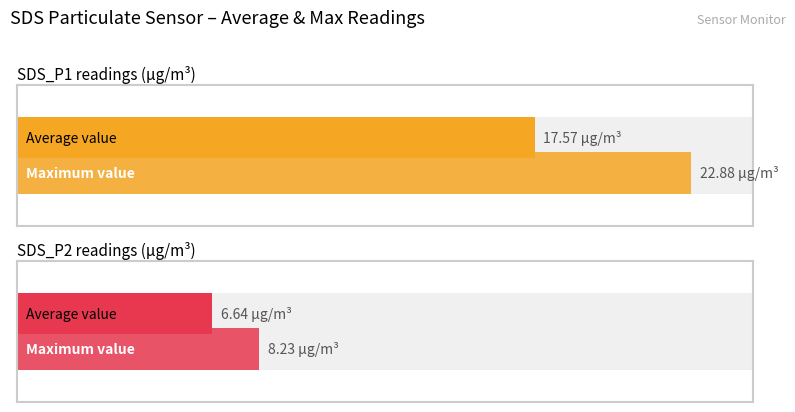

Which series has the widest spread of values?

SDS_P1